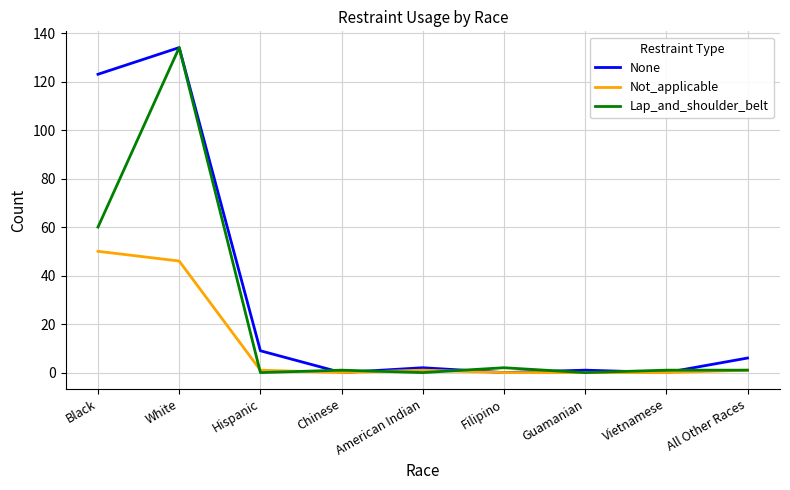

Is it true that None equals 123 at Black?

True